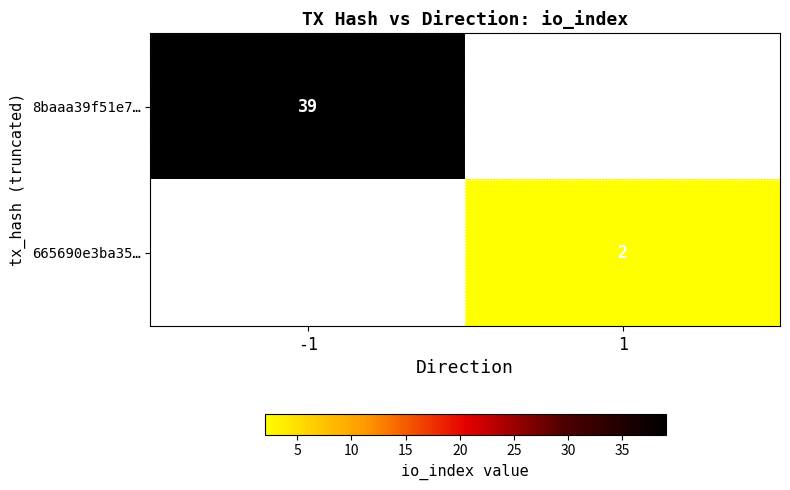

Is it true that 665690e3ba35… equals 3 at 1?

False